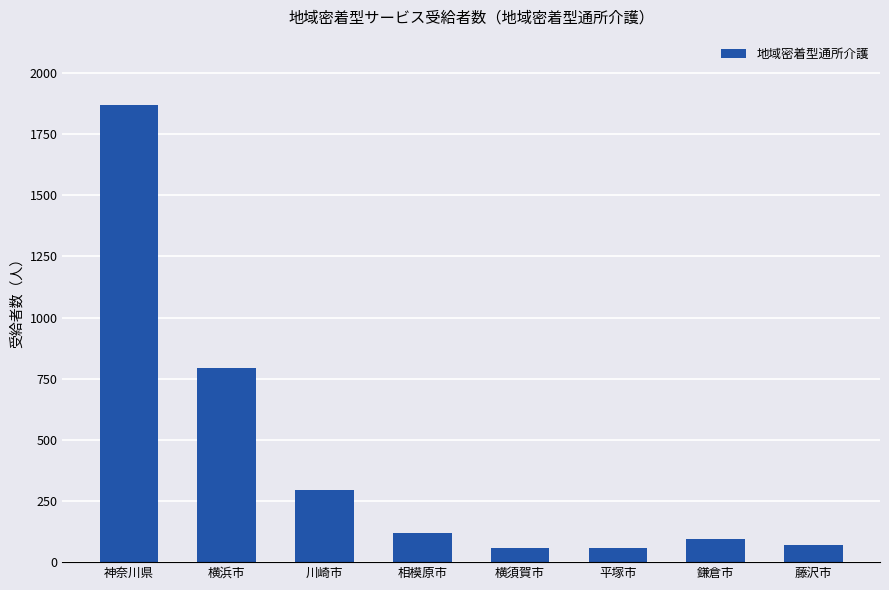

What is the value of the 6th bar from the left?

59